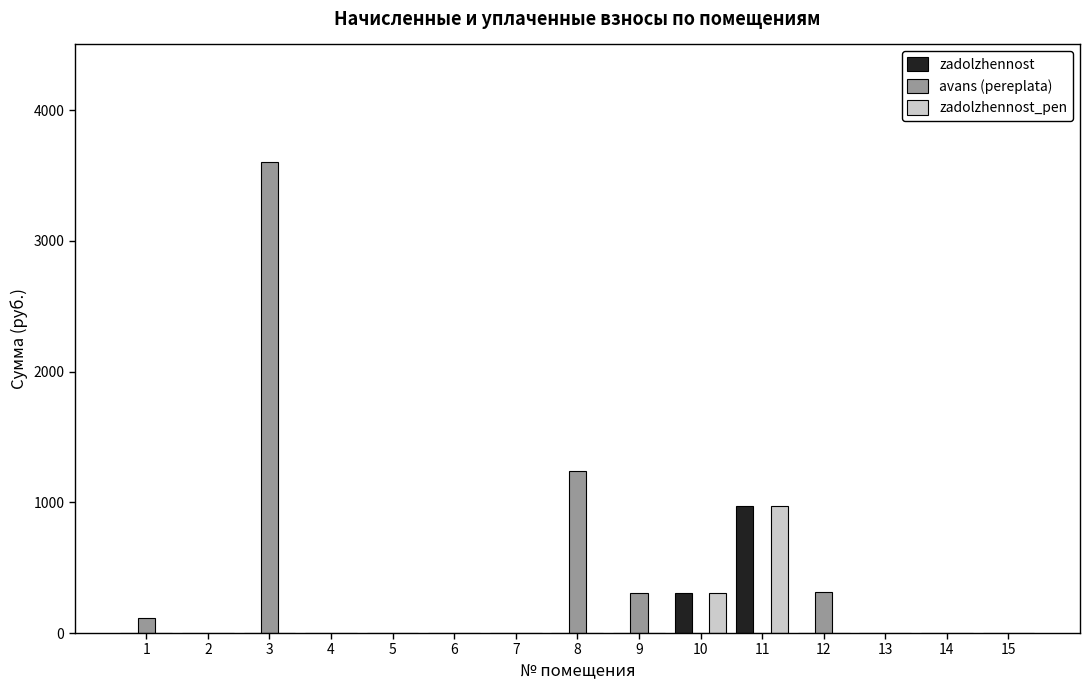

The value of zadolzhennost at 8 is 526.5. True or false?

False